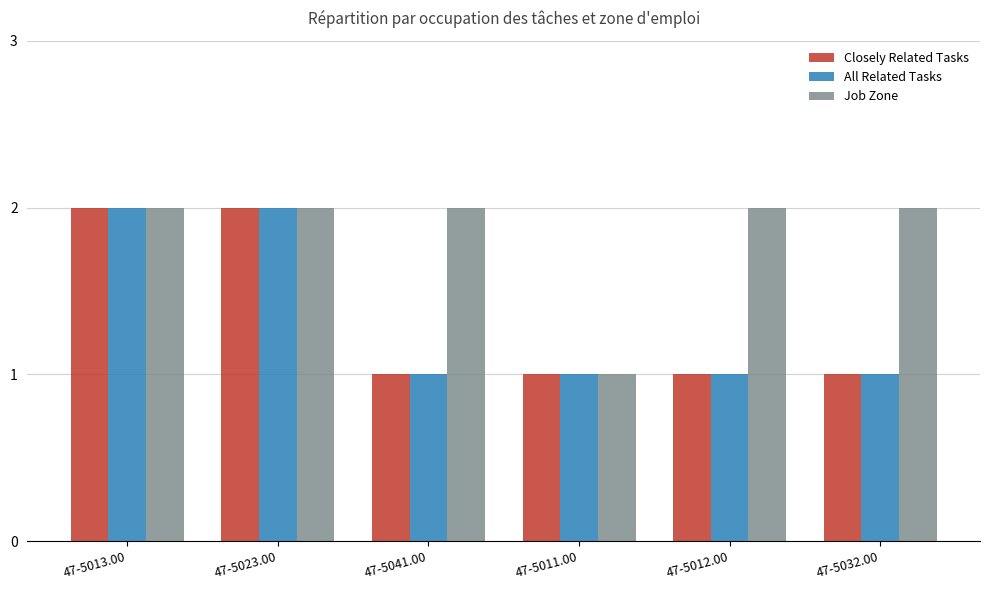

The Closely Related Tasks series shows 1 at 47-5012.00. True or false?

True